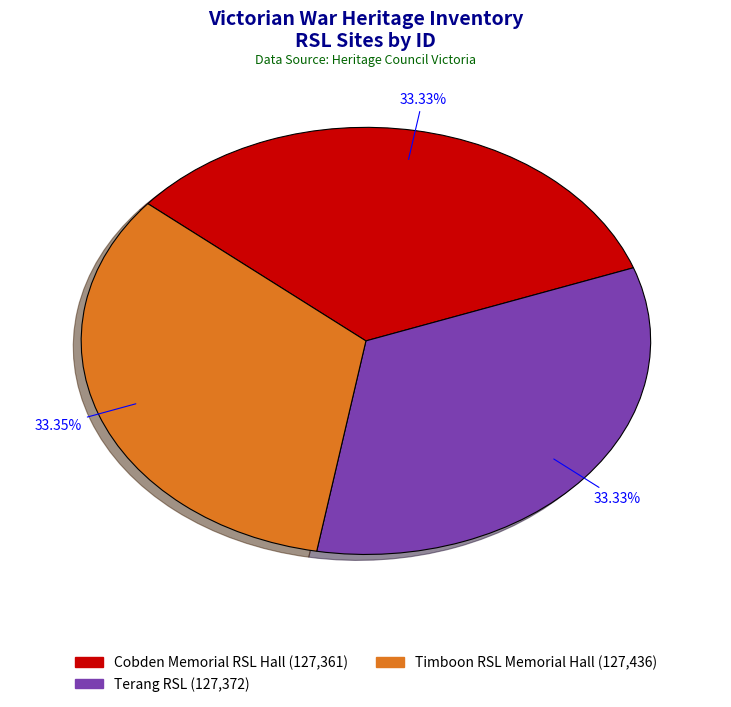

Does Timboon RSL Memorial Hall account for over 50% of the chart?

No